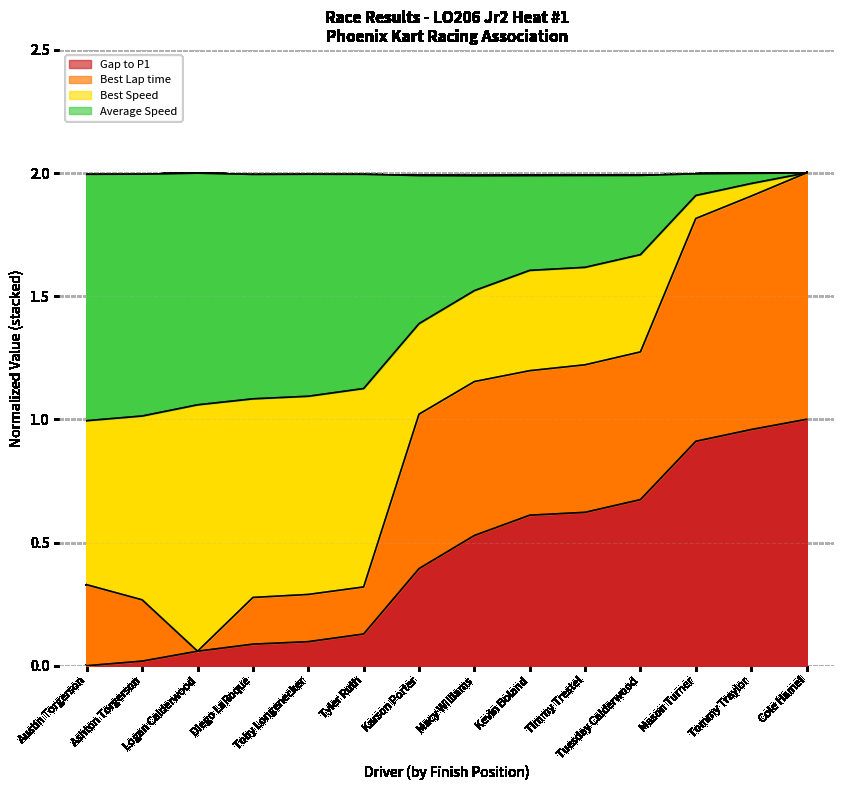

At which label does Best Lap time first exceed 1?

Karson Porter